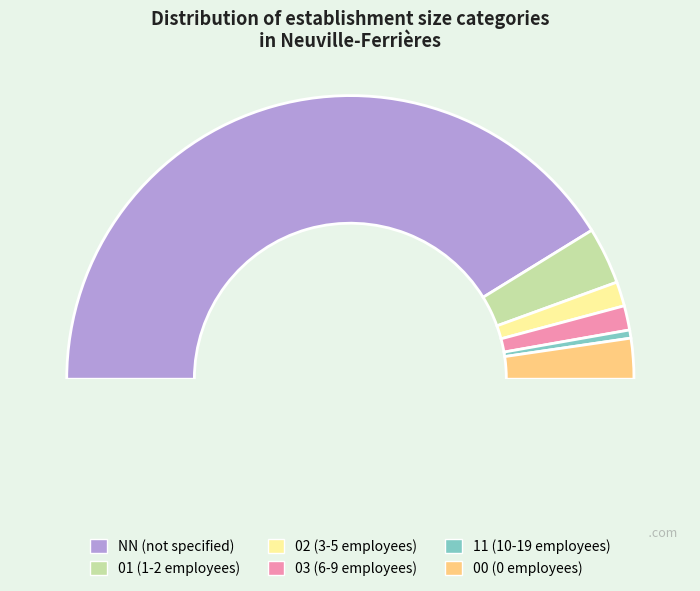

The 00 slice represents 19% of the pie. True or false?

False